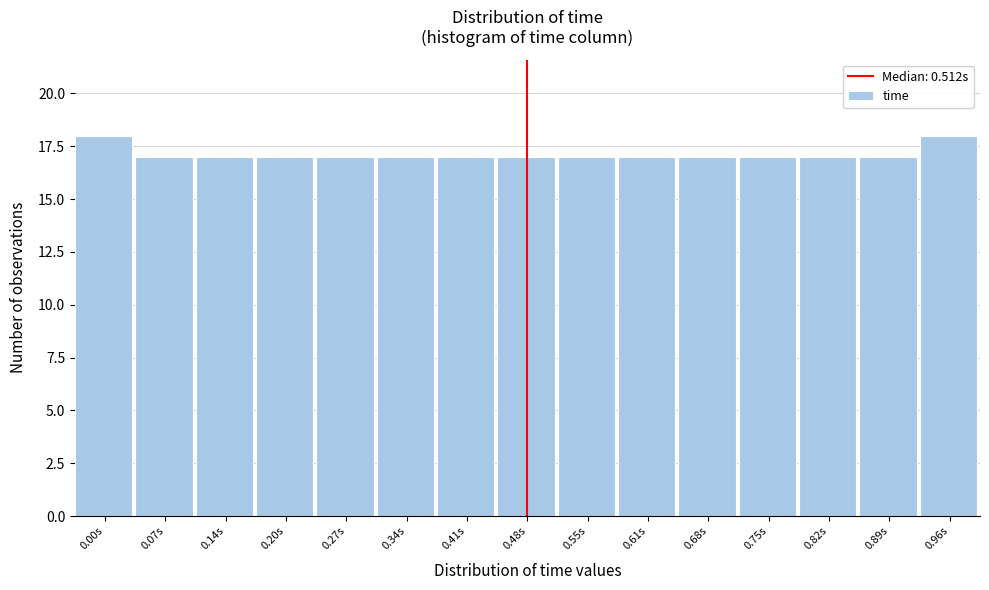

Reading left to right, list all the values displayed in this chart.

0.00s=18	0.07s=17	0.14s=17	0.20s=17	0.27s=17	0.34s=17	0.41s=17	0.48s=17	0.55s=17	0.61s=17	0.68s=17	0.75s=17	0.82s=17	0.89s=17	0.96s=18